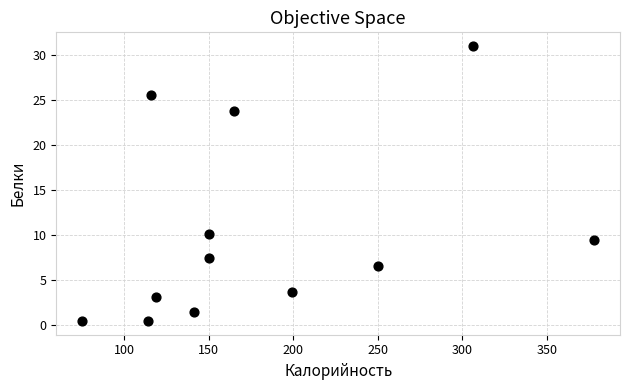

What is the range of Y values (max minus min)?

30.5